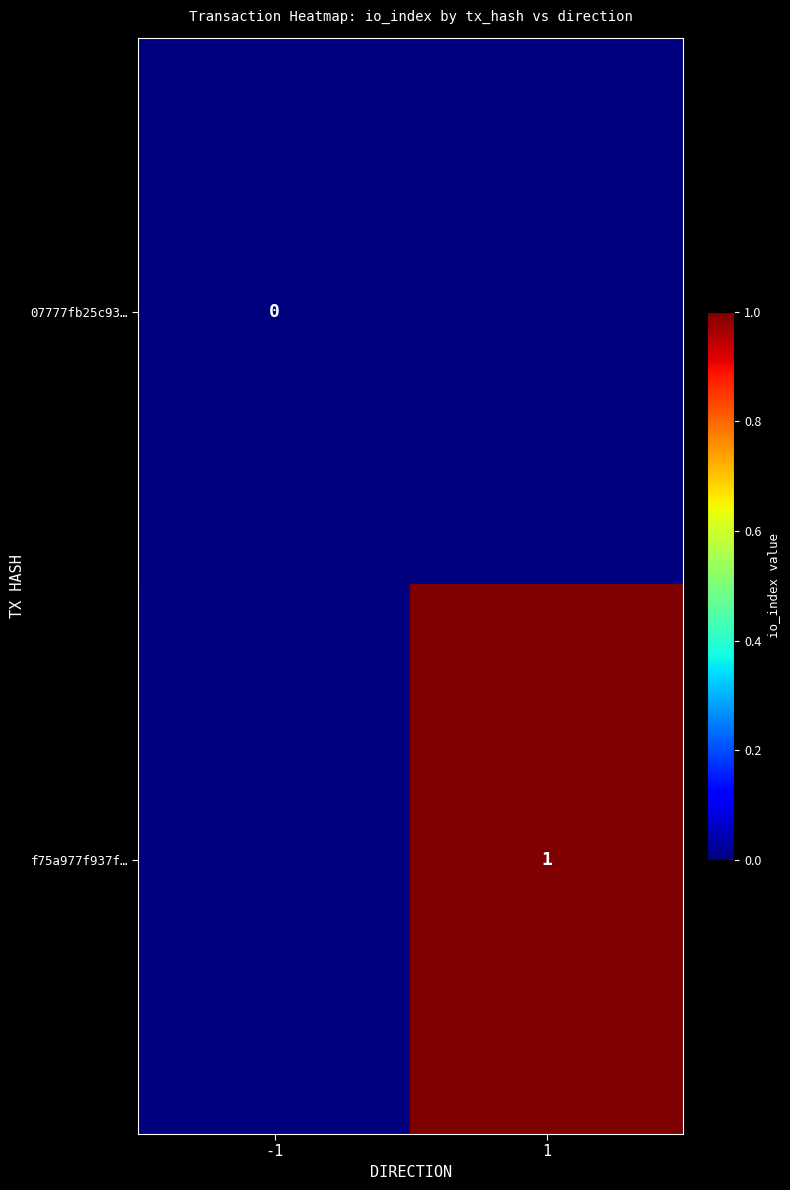

At 1, list the series in order from smallest to largest.

07777fb25c93…, f75a977f937f…